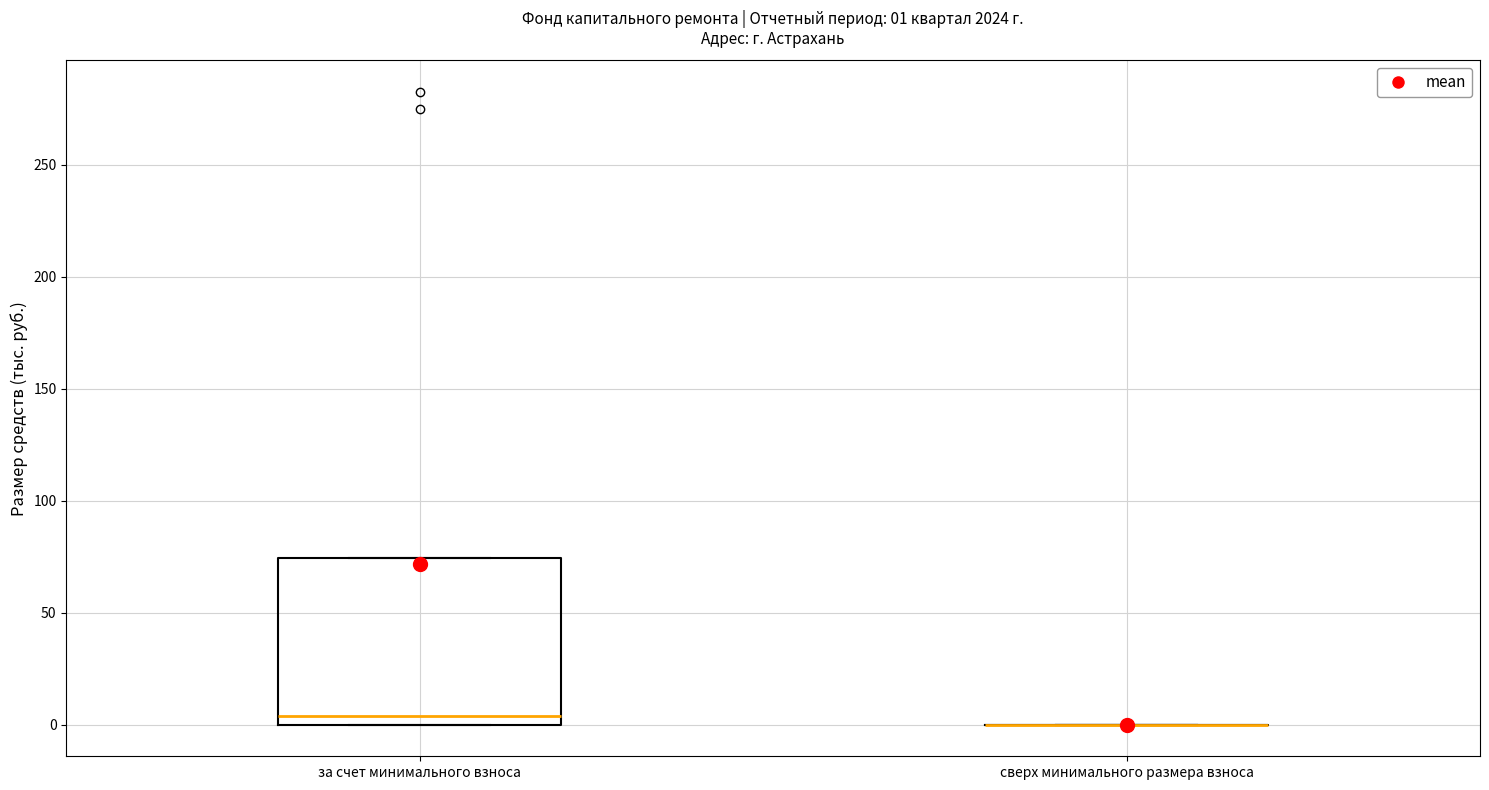

Which box is the tallest, from its lower edge to its upper edge?

за счет минимального взноса